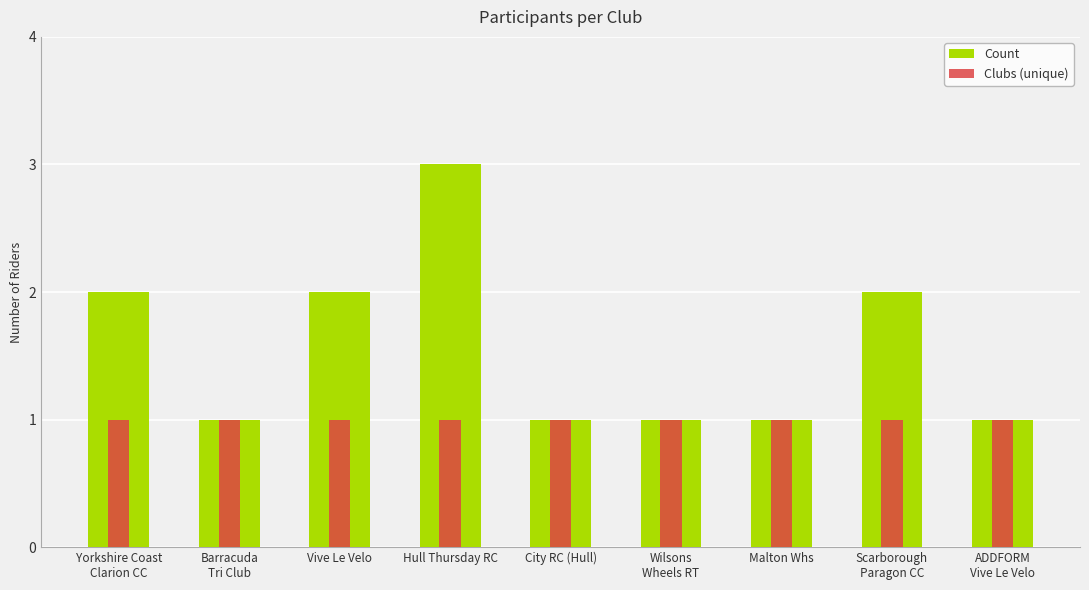

True or false: Clubs (unique) has a value of 1 at Scarborough
Paragon CC.

False